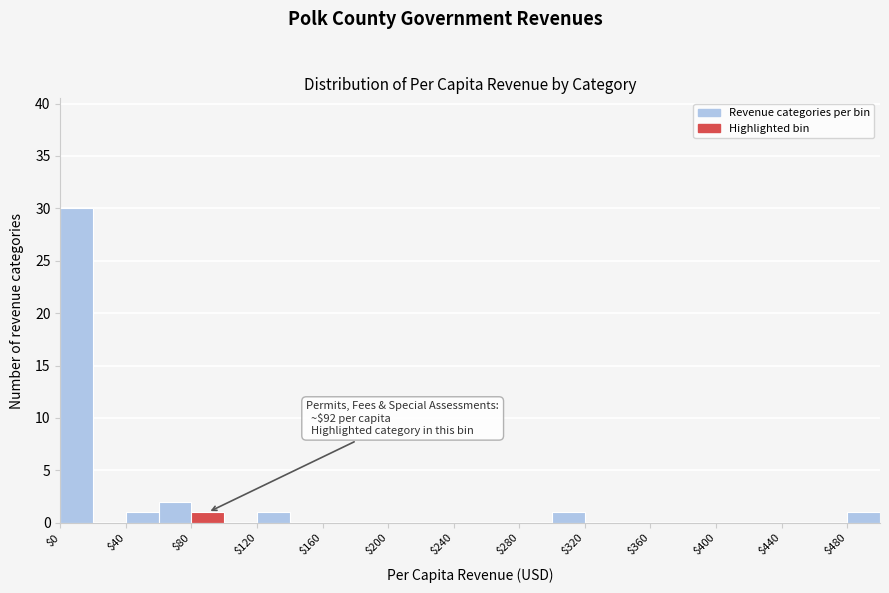

Which range on the x-axis has the tallest bar?

0 to 20